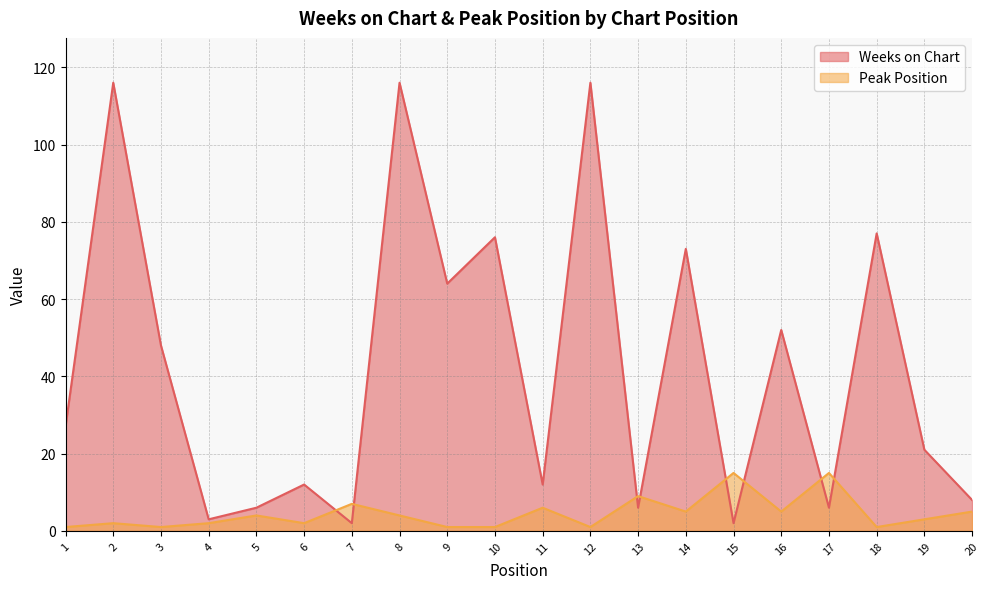

At which category does Peak Position reach its first local peak?

2